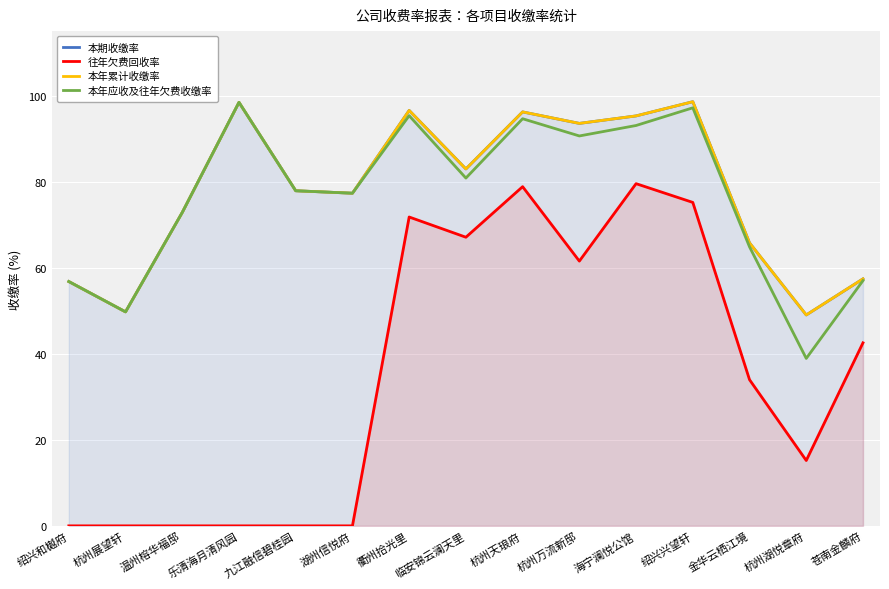

True or false: 往年欠费回收率 and 本期收缴率 intersect in this chart.

False